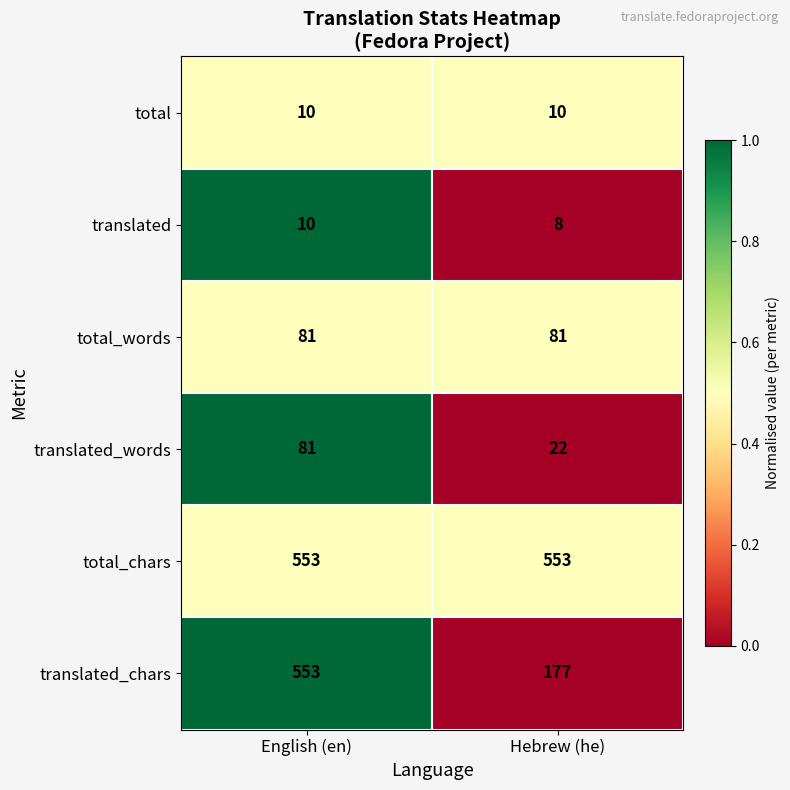

The value of total_words at Hebrew (he) is 81. True or false?

True